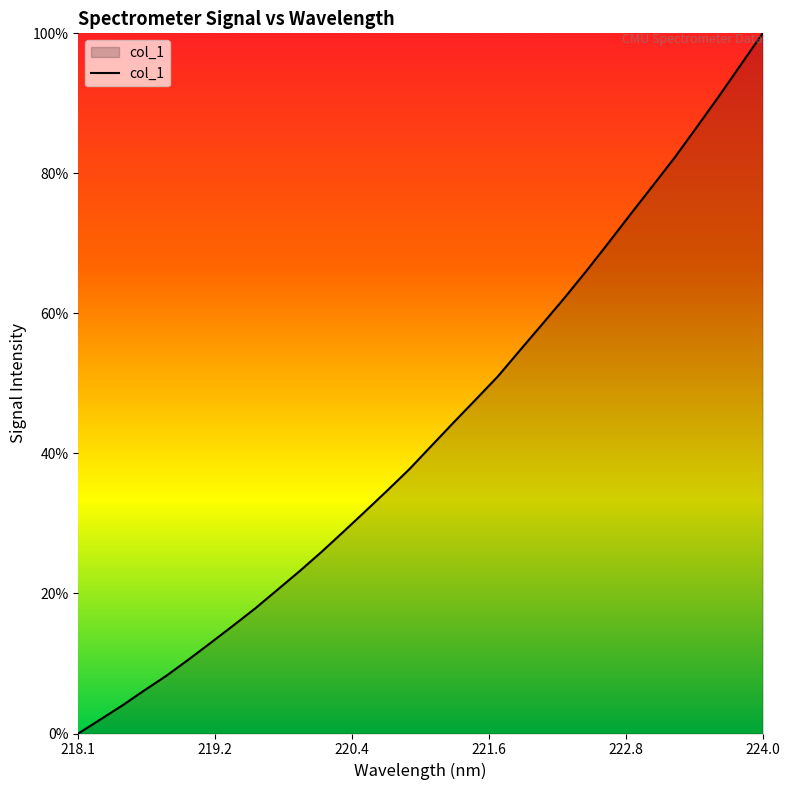

Does the chart have visible grid lines?

No